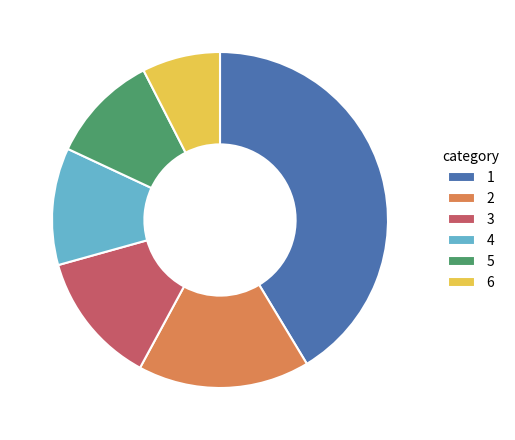

What is the ratio of the value at 3 to the value at 1?

0.3